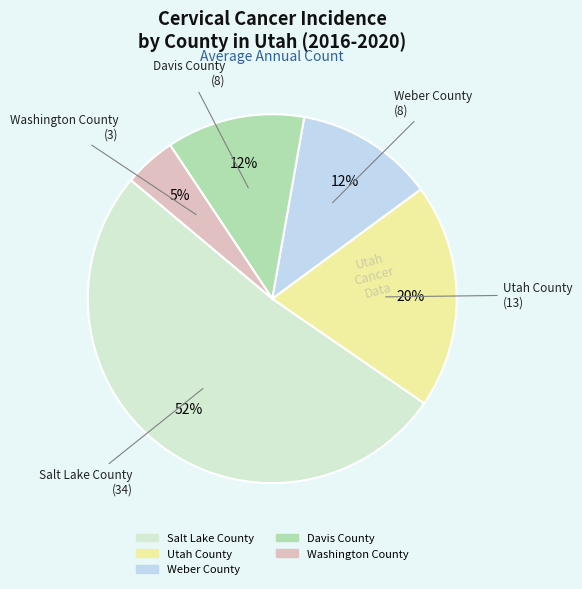

How many slices are in this pie chart?

5